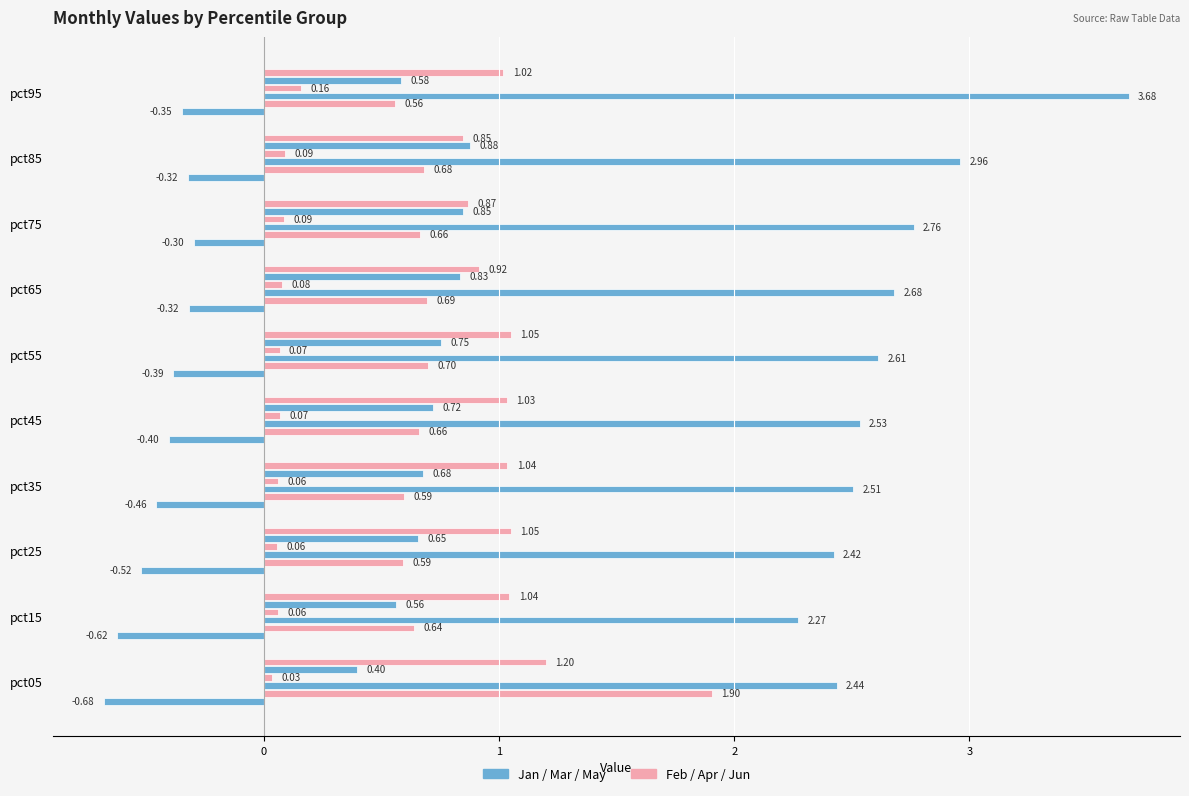

How many series are shown in this chart?

6